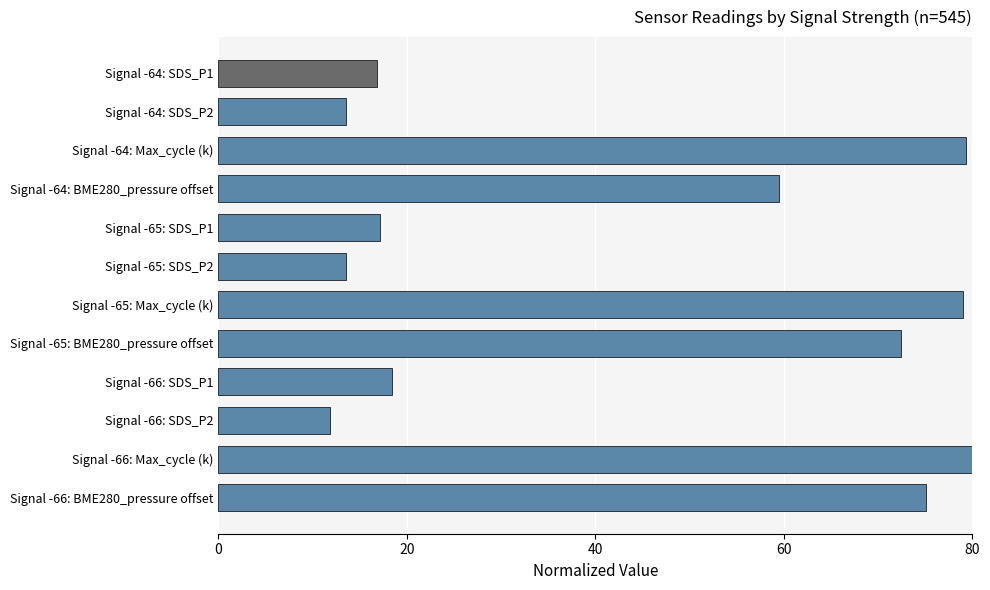

The value at Signal -64: Max_cycle (k) is 113.9. True or false?

False